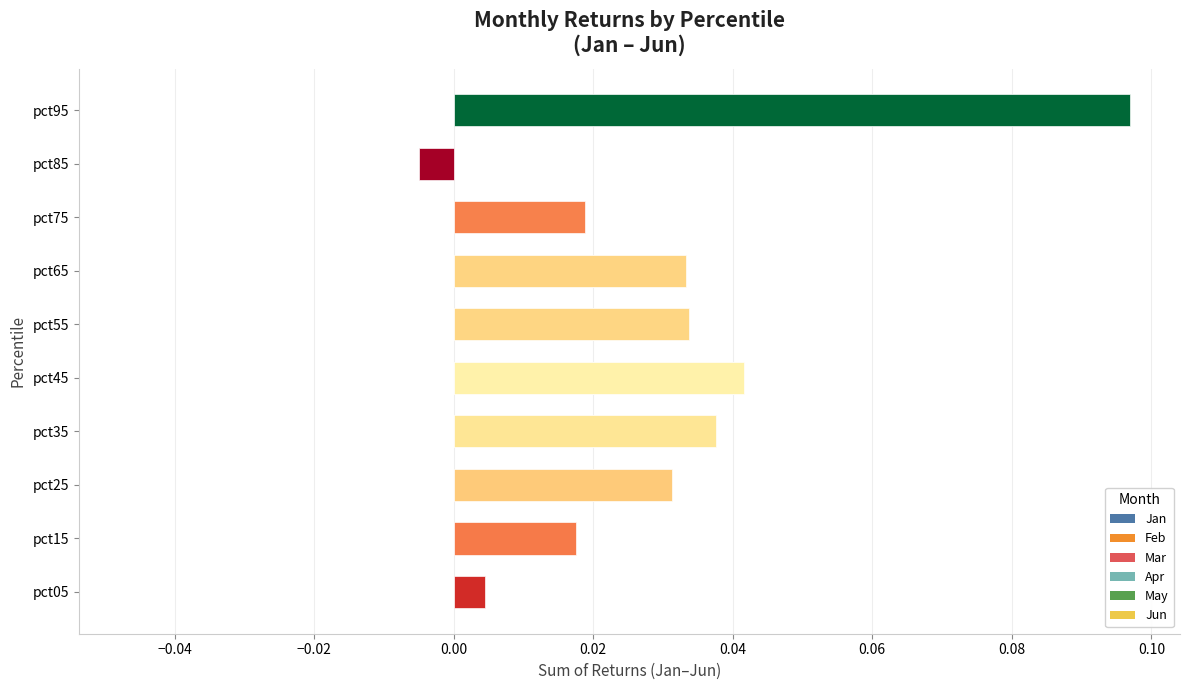

What is the difference between the second highest and minimum values in the Mar series?

0.1